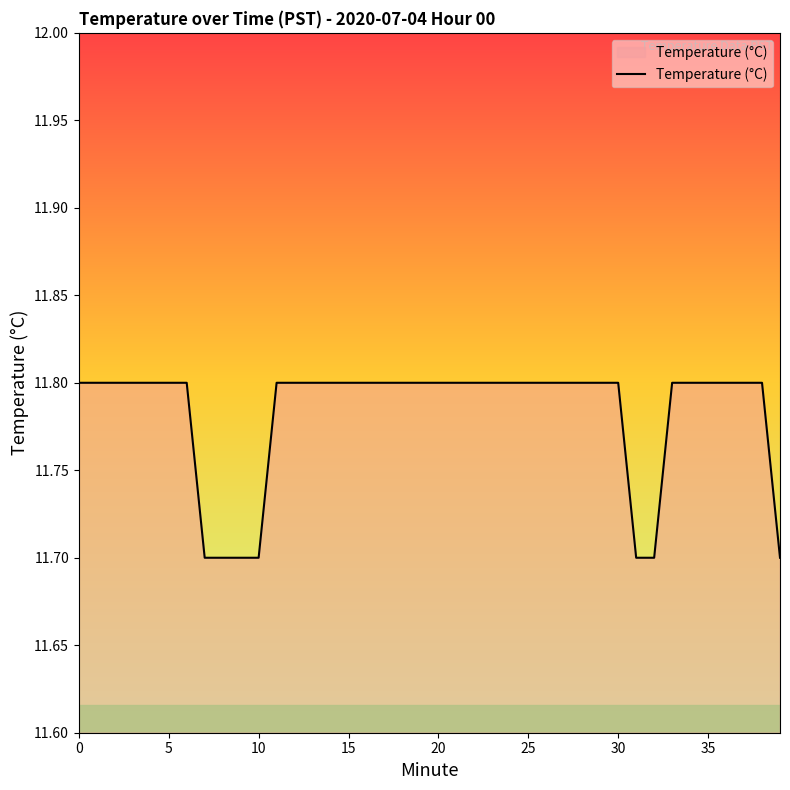

What is the difference between the maximum and minimum values?

0.1